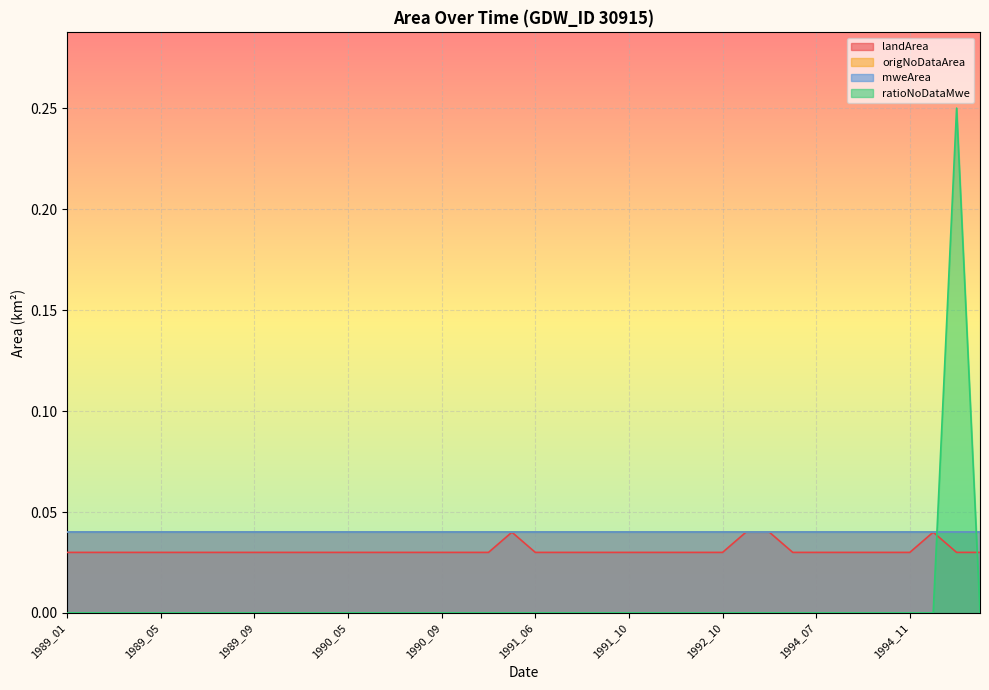

Between 1989_04 and 1994_07, which series saw the biggest shift?

landArea